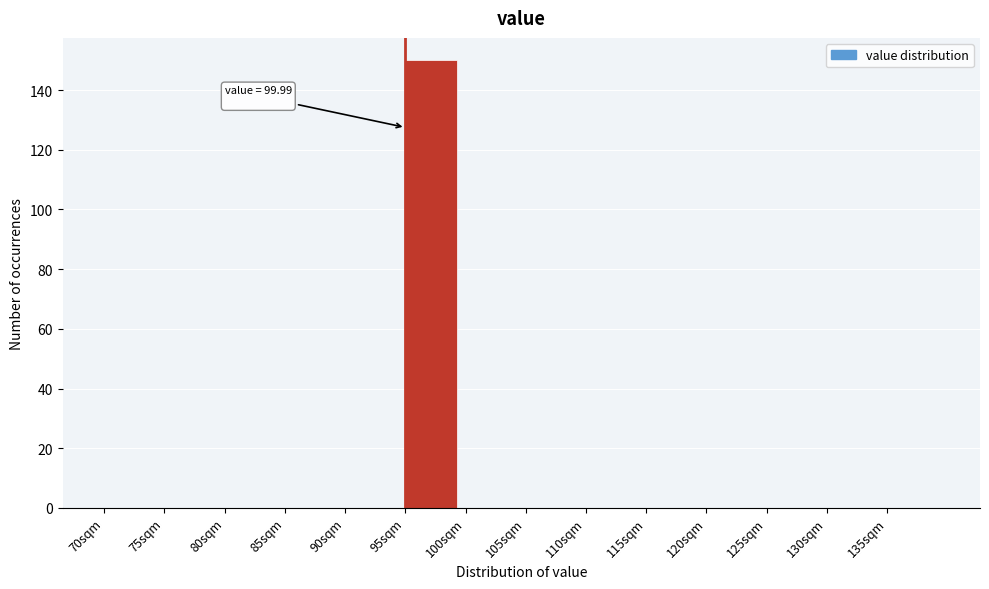

Which range on the x-axis has the tallest bar?

95 to 100